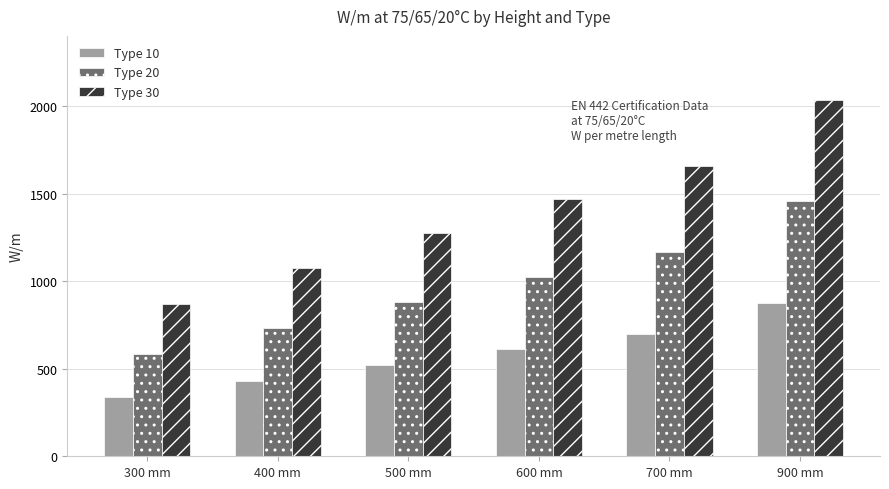

What is the average value of the Type 10 series?

579